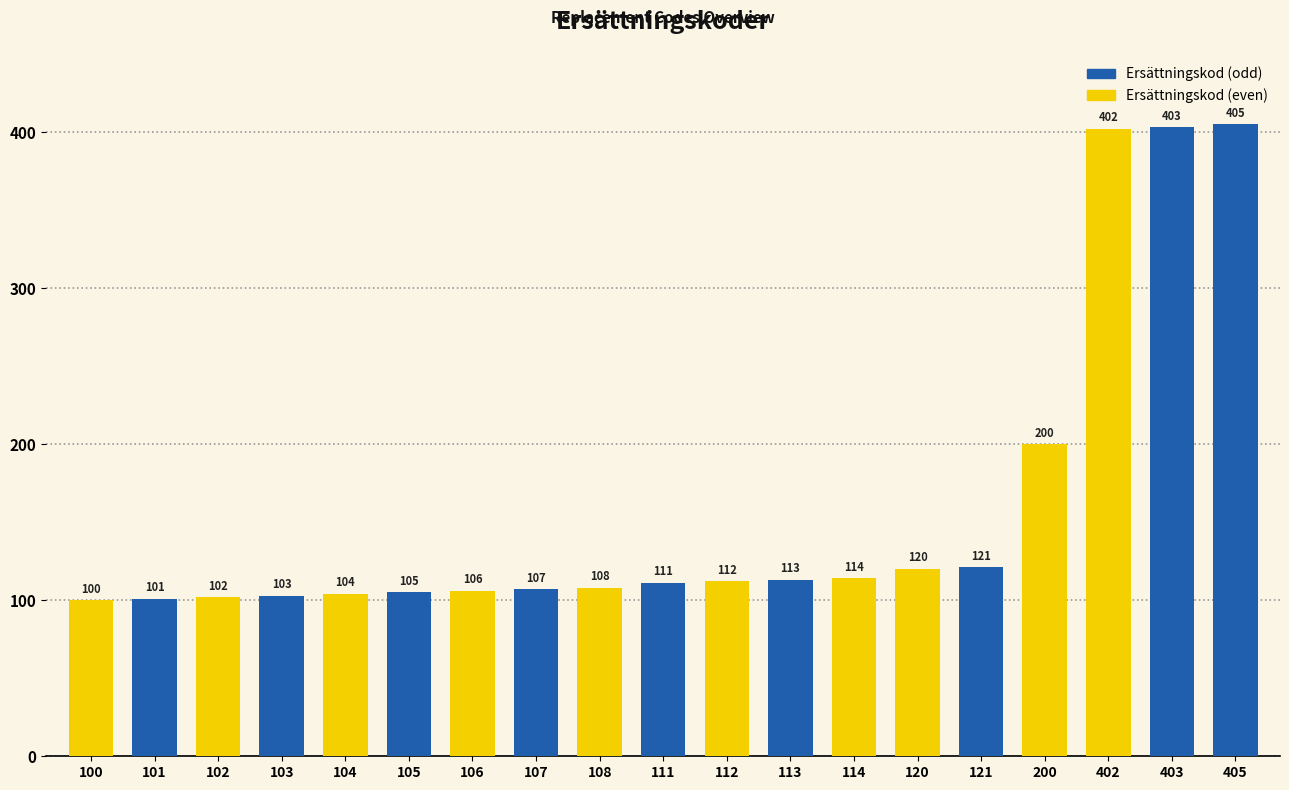

What is the sum of the values at 112 and 120?

232